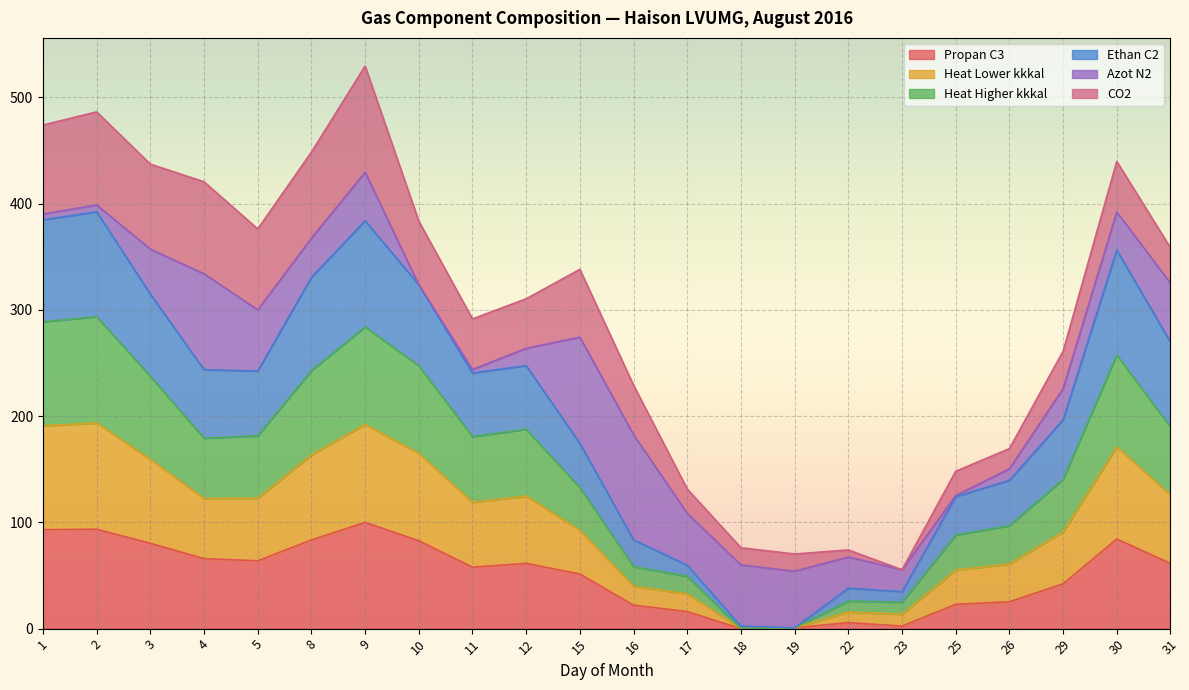

What is the maximum value for Propan C3?

100.0